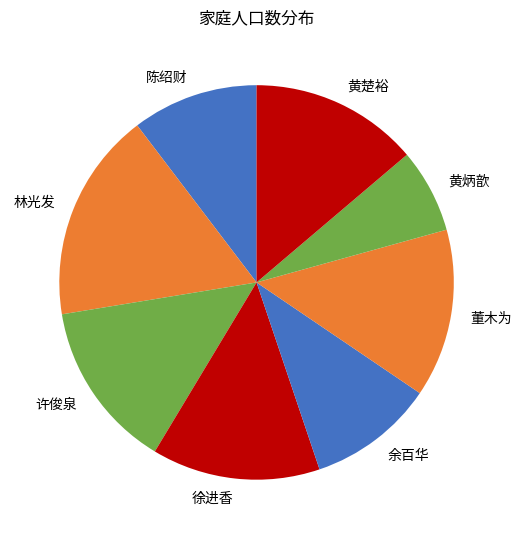

What is the smallest slice in the pie chart?

黄炳歆